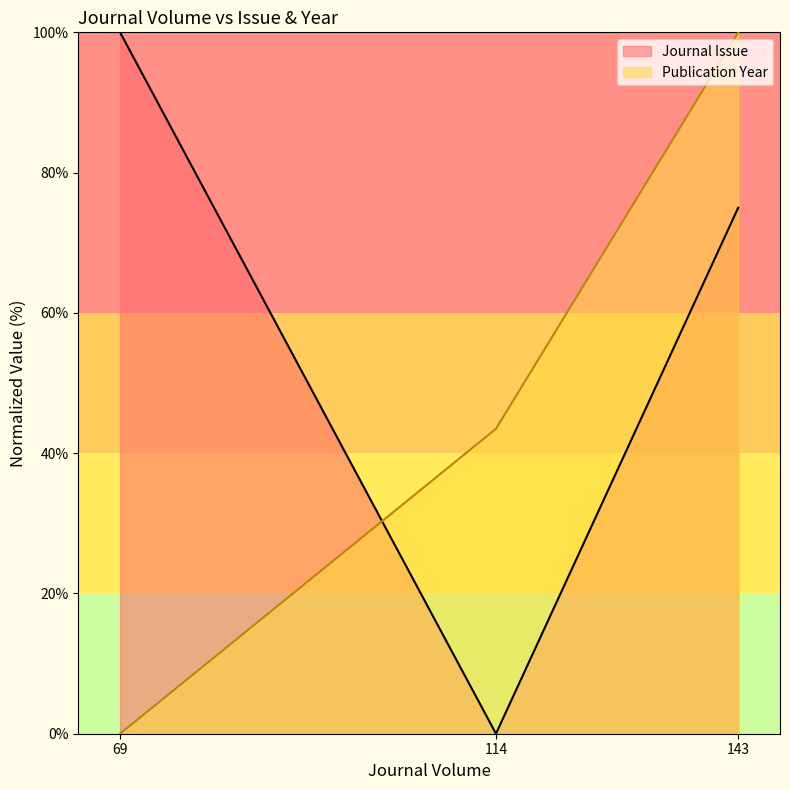

What is the maximum value for Publication Year?

100.0